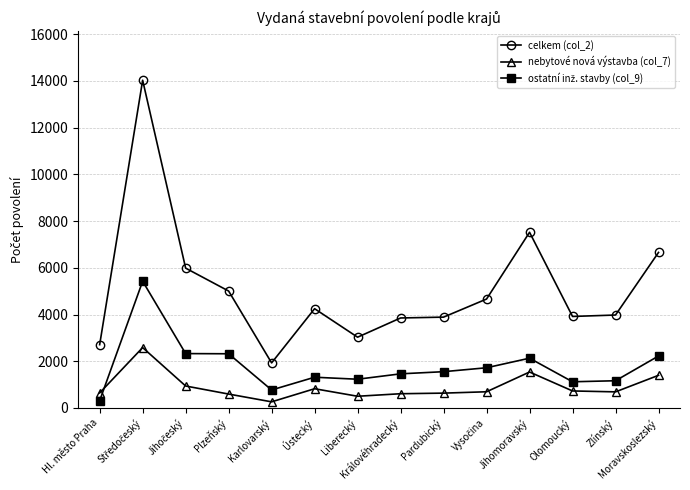

At which label is celkem (col_2) closest to 7980?

Jihomoravský